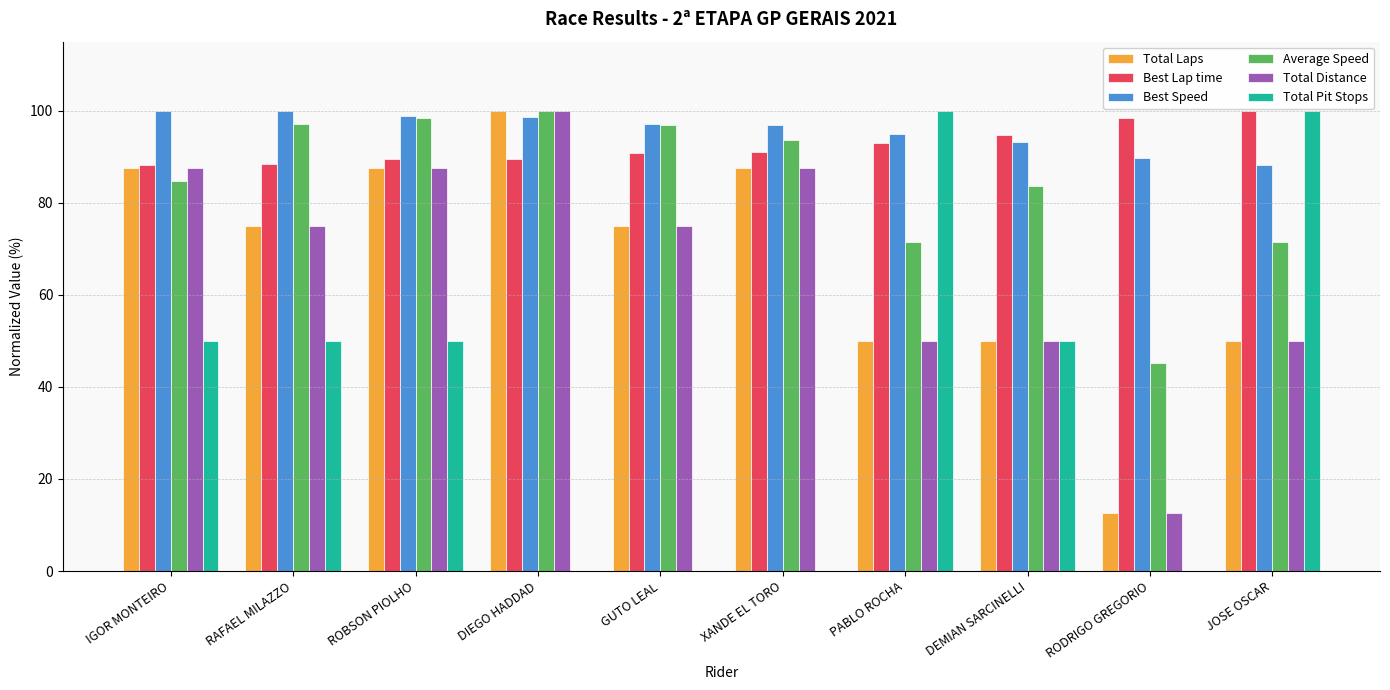

What is the total value across all series at RAFAEL MILAZZO?

485.4